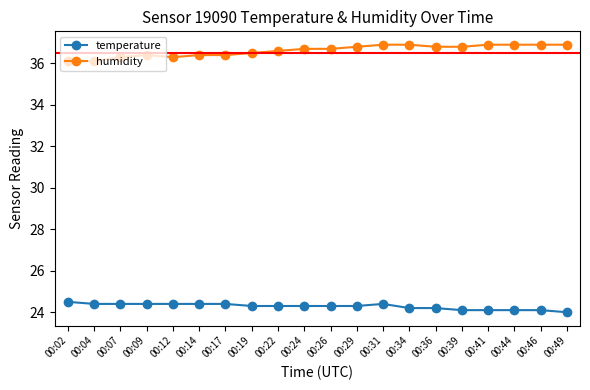

True or false: humidity and temperature intersect in this chart.

False